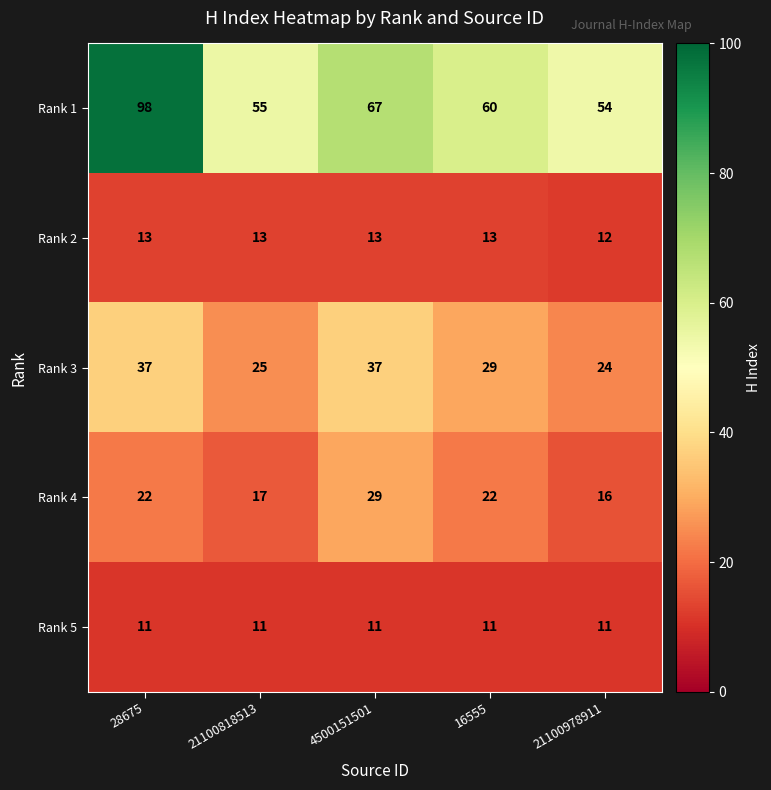

What is the average value of the Rank 4 series?

21